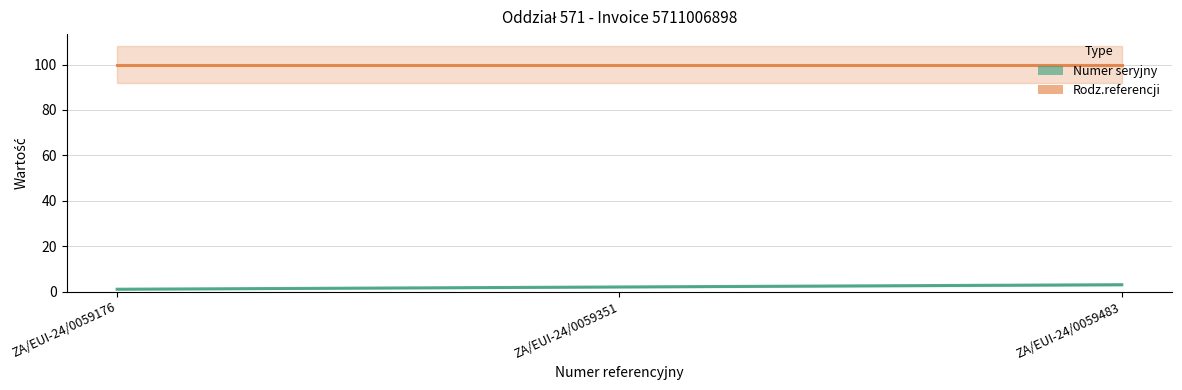

True or false: the data shows 1 at ZA/EUI-24/0059176.

True